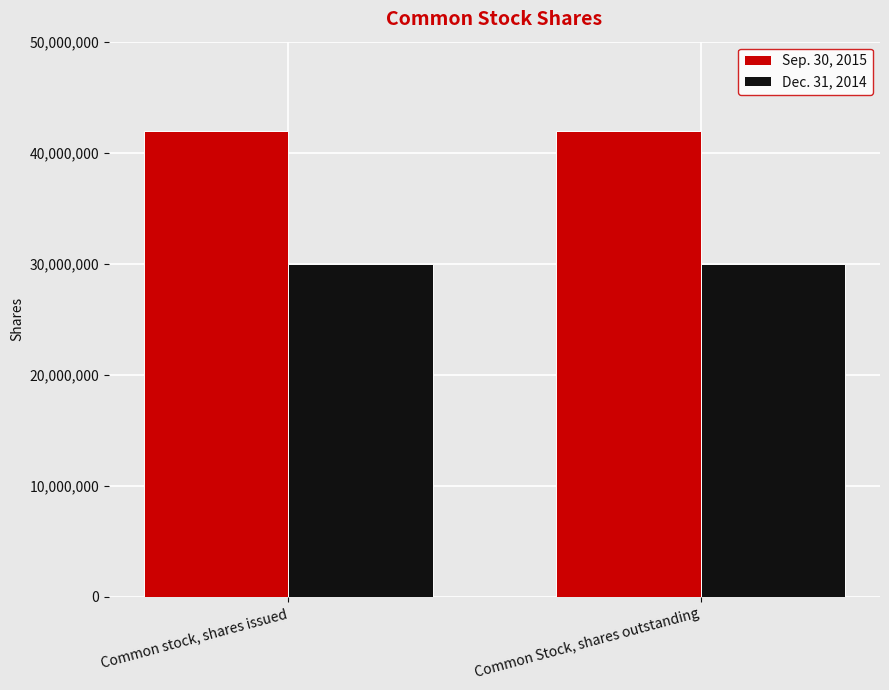

Is it true that Dec. 31, 2014 equals 8440532 at Common Stock, shares outstanding?

False